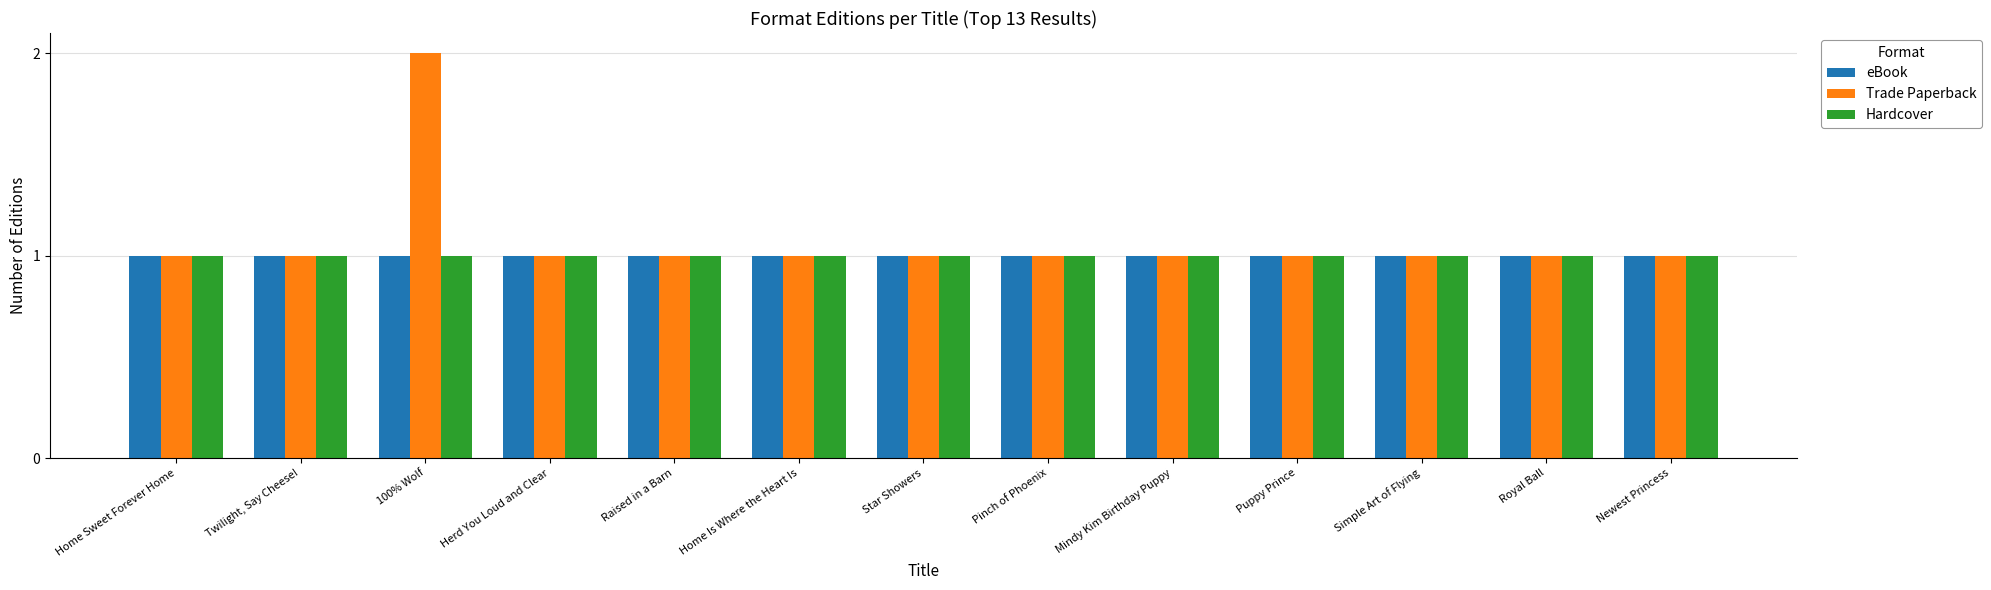

Which series has the widest spread of values?

Trade Paperback